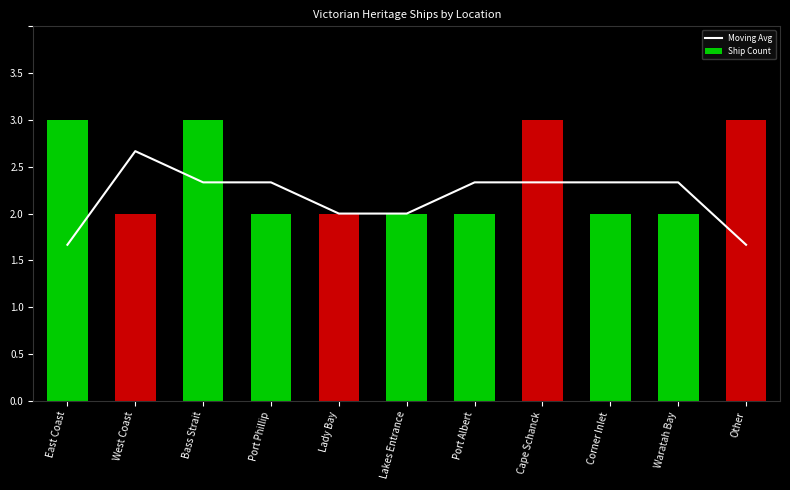

What is the sum of the Ship Count values at Bass Strait and Port Albert?

5